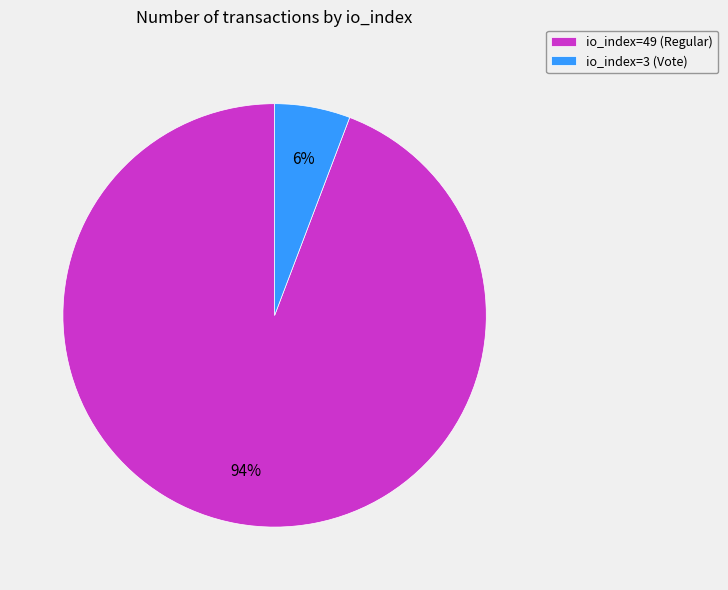

Which category accounts for the majority?

io_index=49 (Regular)